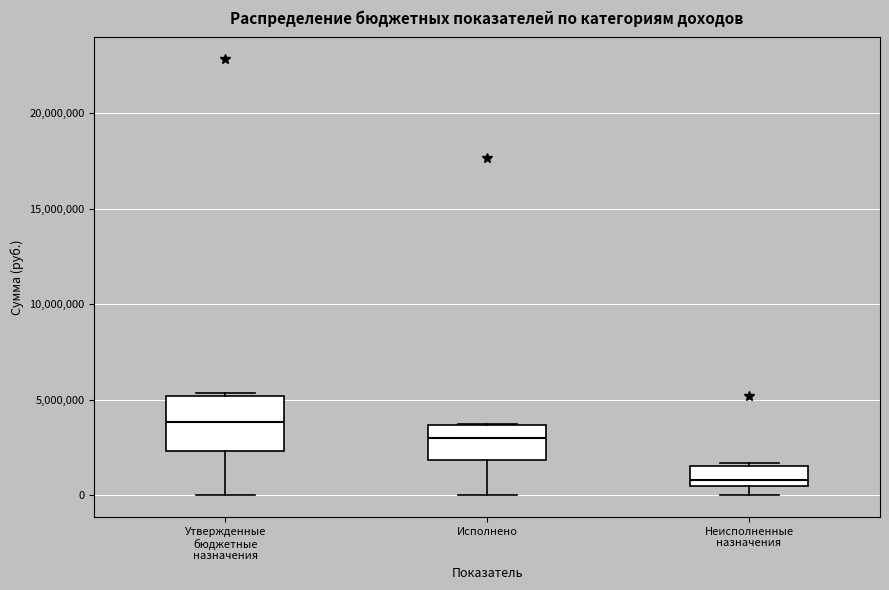

Reading left to right, read every box against the y-axis: the position of its median line, the range the box covers, and the ends of its whiskers. The values are not printed on the chart, so give them approximately, as read against the axis.

Утвержденные бюджетные назначения: median 4000000, box 2500000 to 5000000, whiskers 0 to 5500000
Исполнено: median 3000000, box 2000000 to 3500000, whiskers 0 to 3500000
Неисполненные назначения: median 1000000, box 500000 to 1500000, whiskers 0 to 1500000 (just above the box's upper edge)